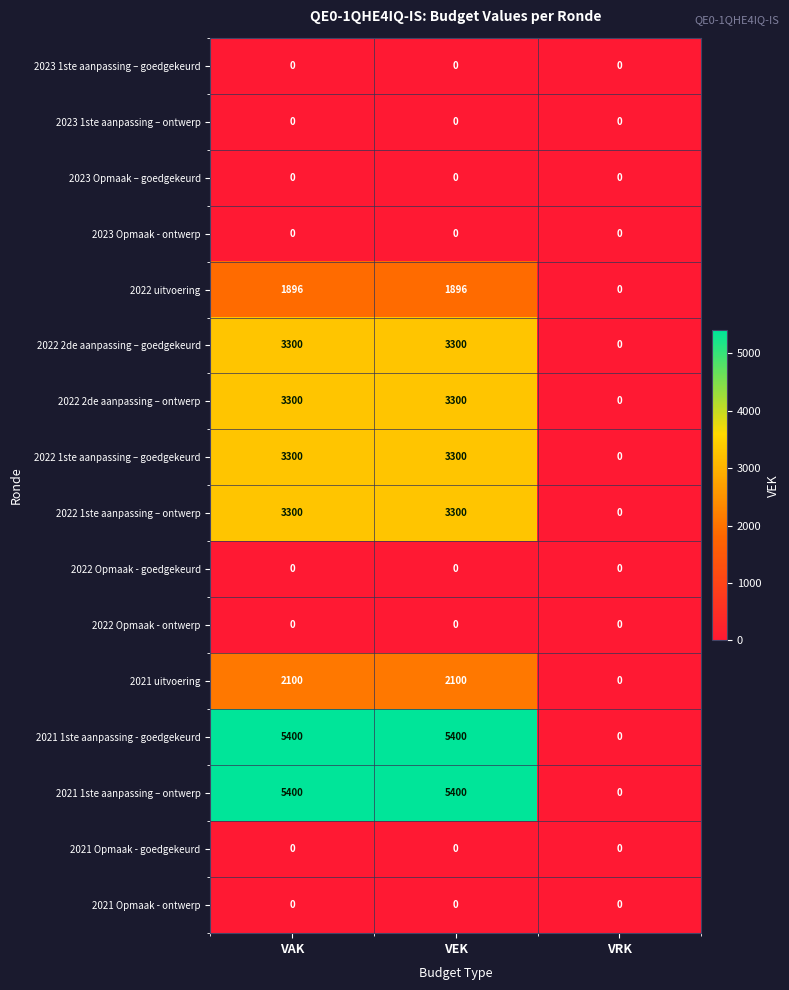

The 2022 uitvoering series shows 700 at VEK. True or false?

False